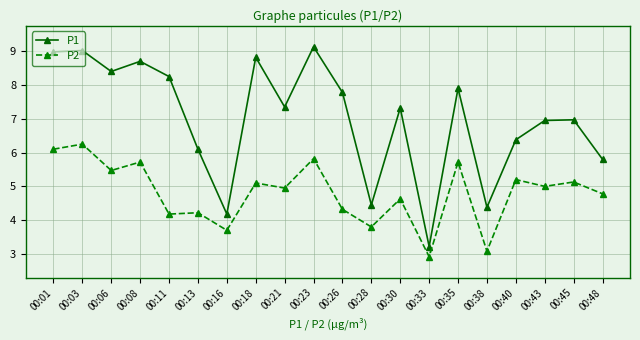

The value of P1 at 00:01 is 9.0. True or false?

True